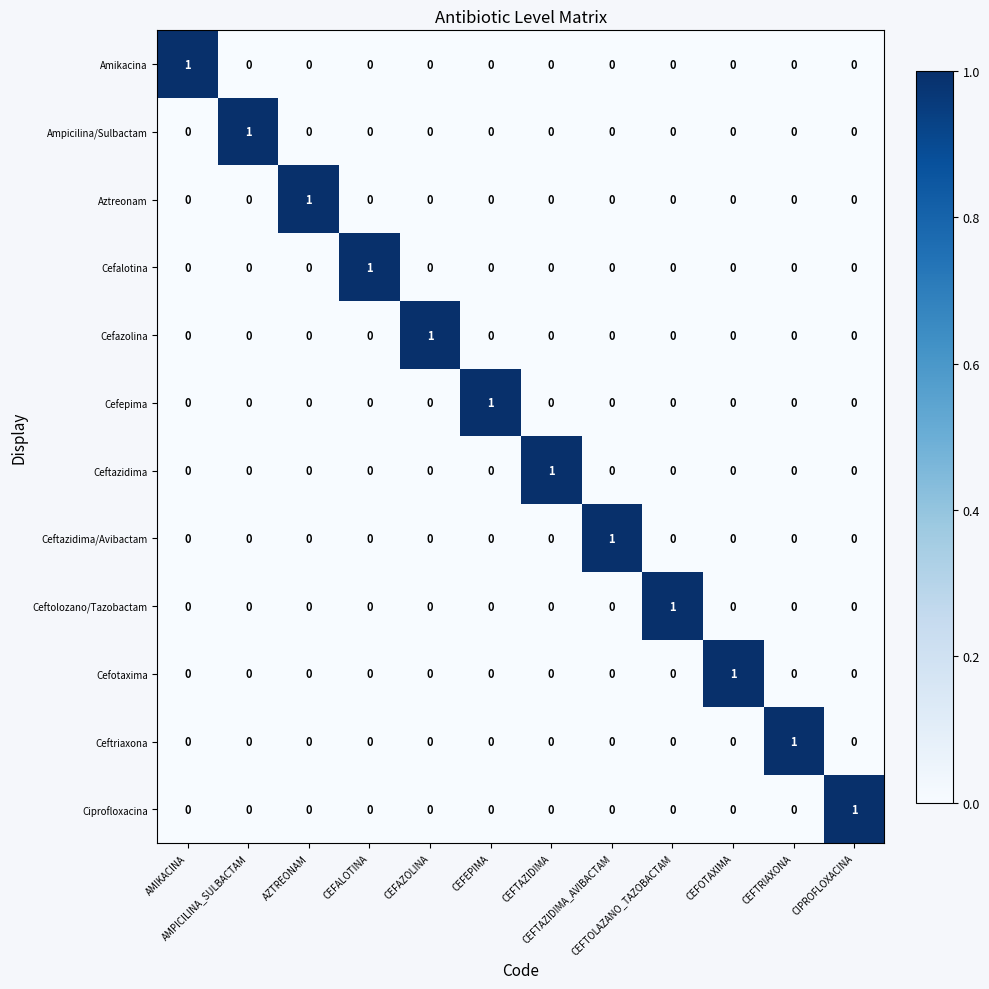

At how many categories does at least one series exceed 0?

12